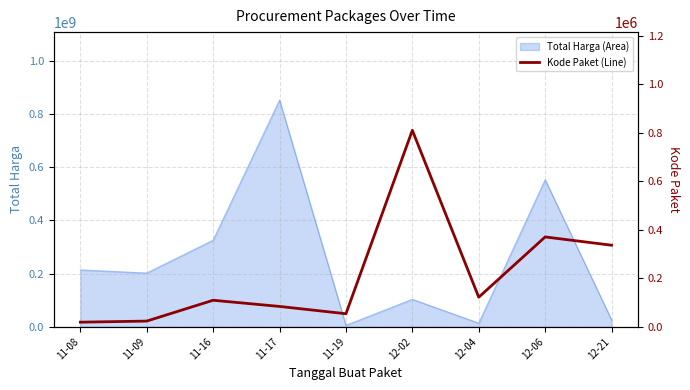

Reading right to left, what are all the values shown in this chart?

335905	370016	121569	809556	53465	83564	109026	23162	18691